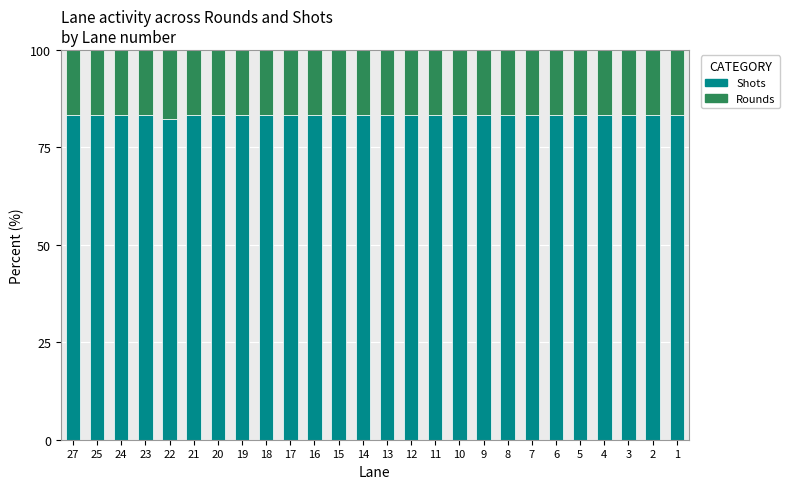

What is the total value across all series at 18?

100.0